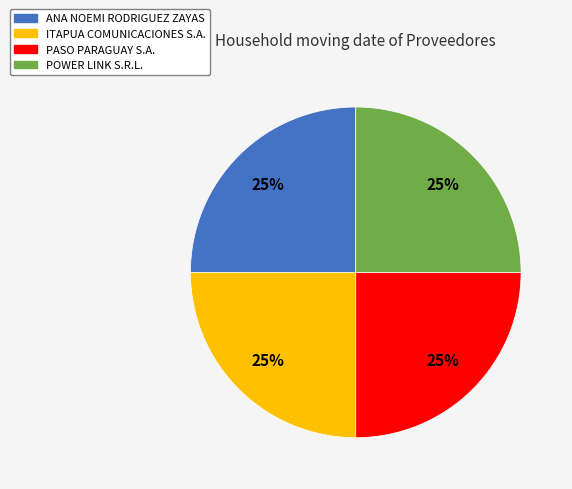

To the nearest percent, what is the average slice percentage?

25%